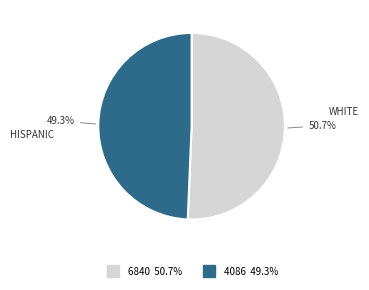

The 4086 slice represents 49% of the pie. True or false?

True